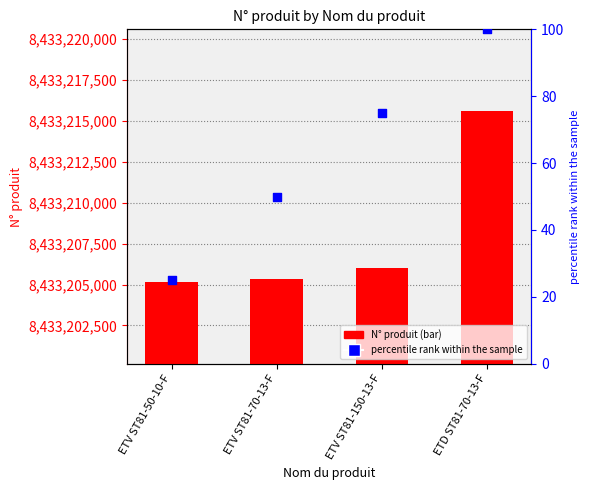

At which category is the sum across all series the highest?

ETD ST81-70-13-F